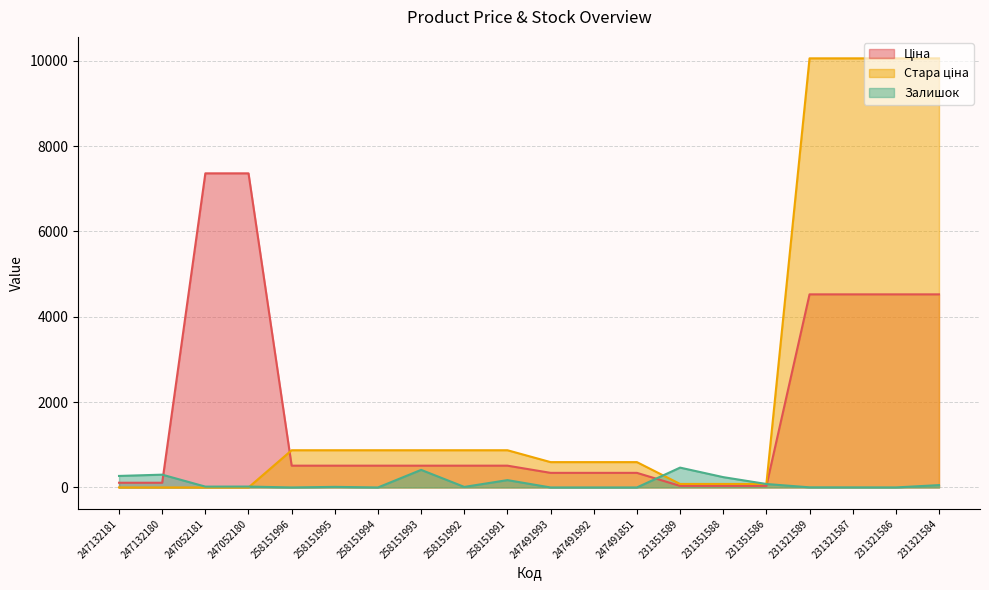

Which category has the highest value across all series?

231321589